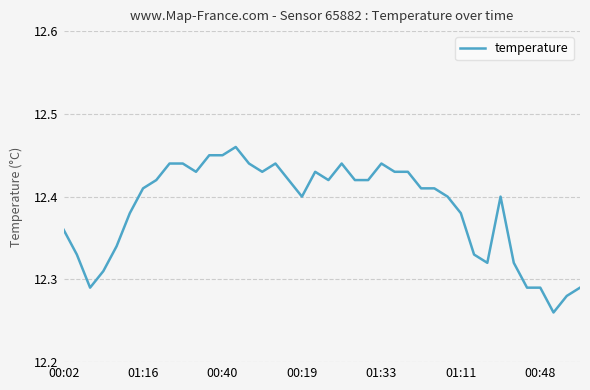

How many points are lower than both their immediate neighbors (excluding endpoints)?

7